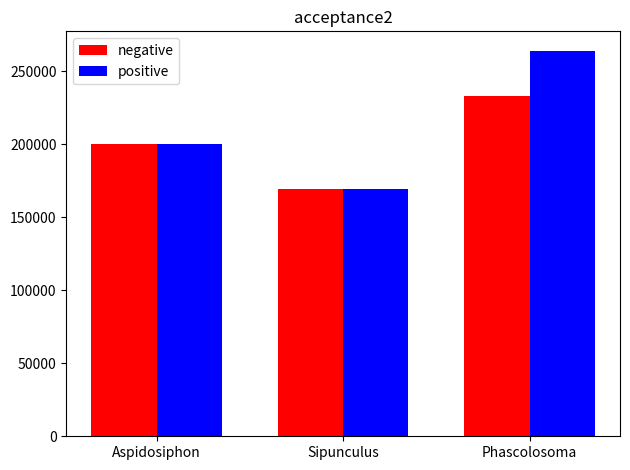

List the series in order of their peak value, lowest first.

negative, positive